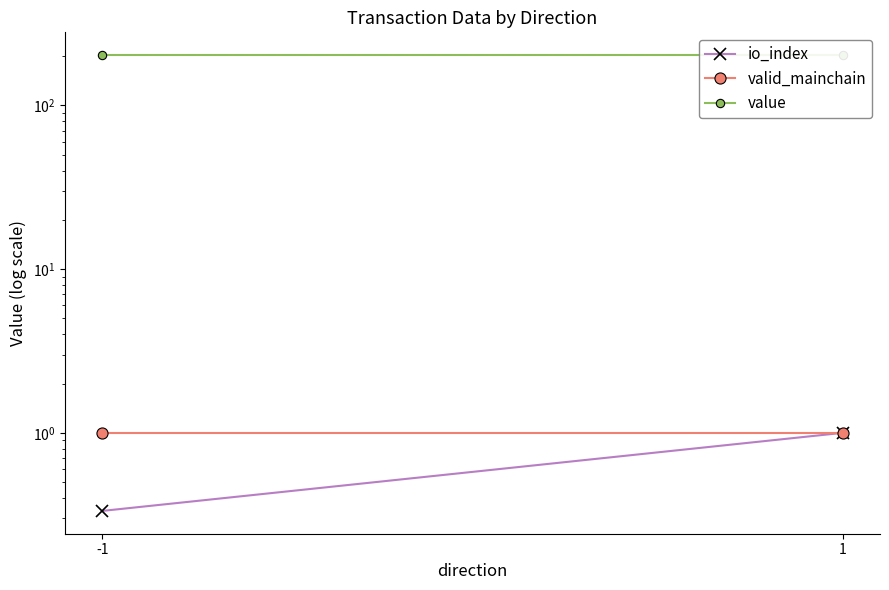

What are all the series names shown in the legend?

io_index, valid_mainchain, value